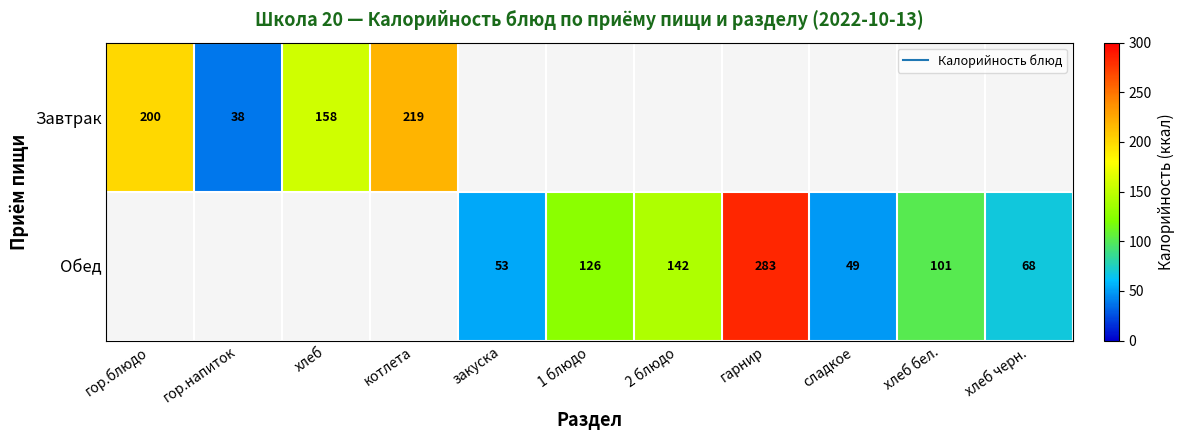

Where does the Обед series first go above 53?

1 блюдо